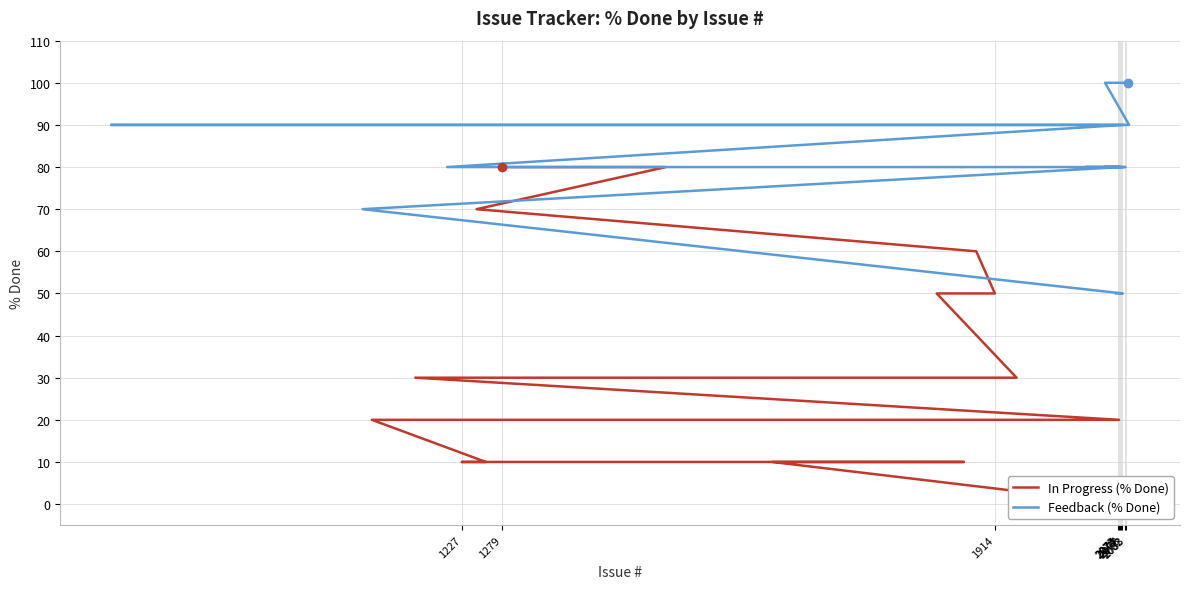

Read the value at 2070, to the nearest 50.

50